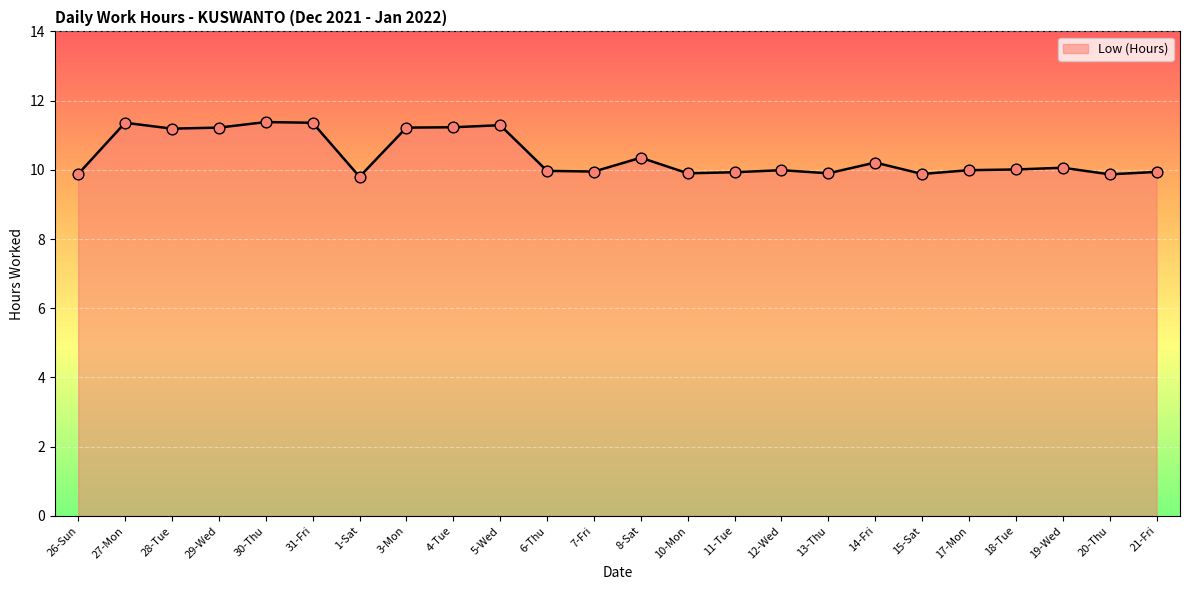

Between 17-Mon and 30-Thu, which is larger?

30-Thu